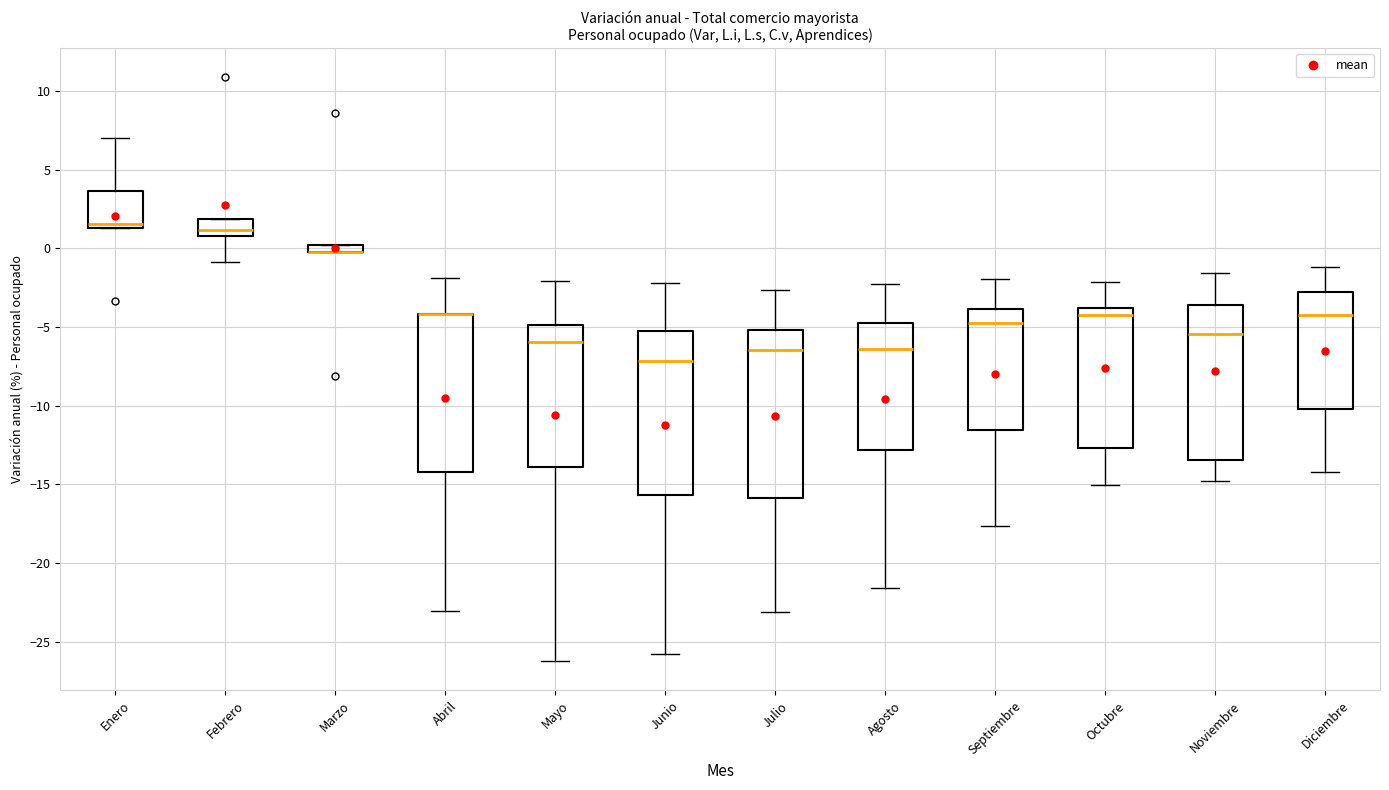

Where is the upper edge of the box for Diciembre on the y-axis? The values are not printed on the chart, so give them approximately, as read against the axis.

-3.0